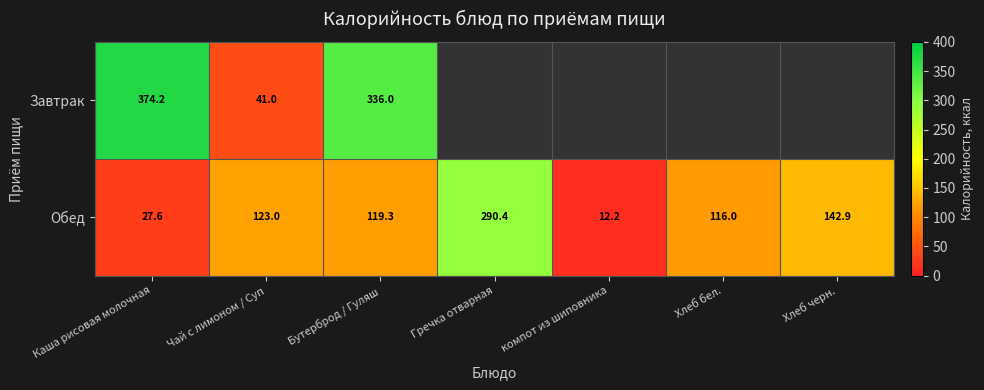

Which series changed the most between Каша рисовая молочная and Чай с лимоном / Суп?

Завтрак